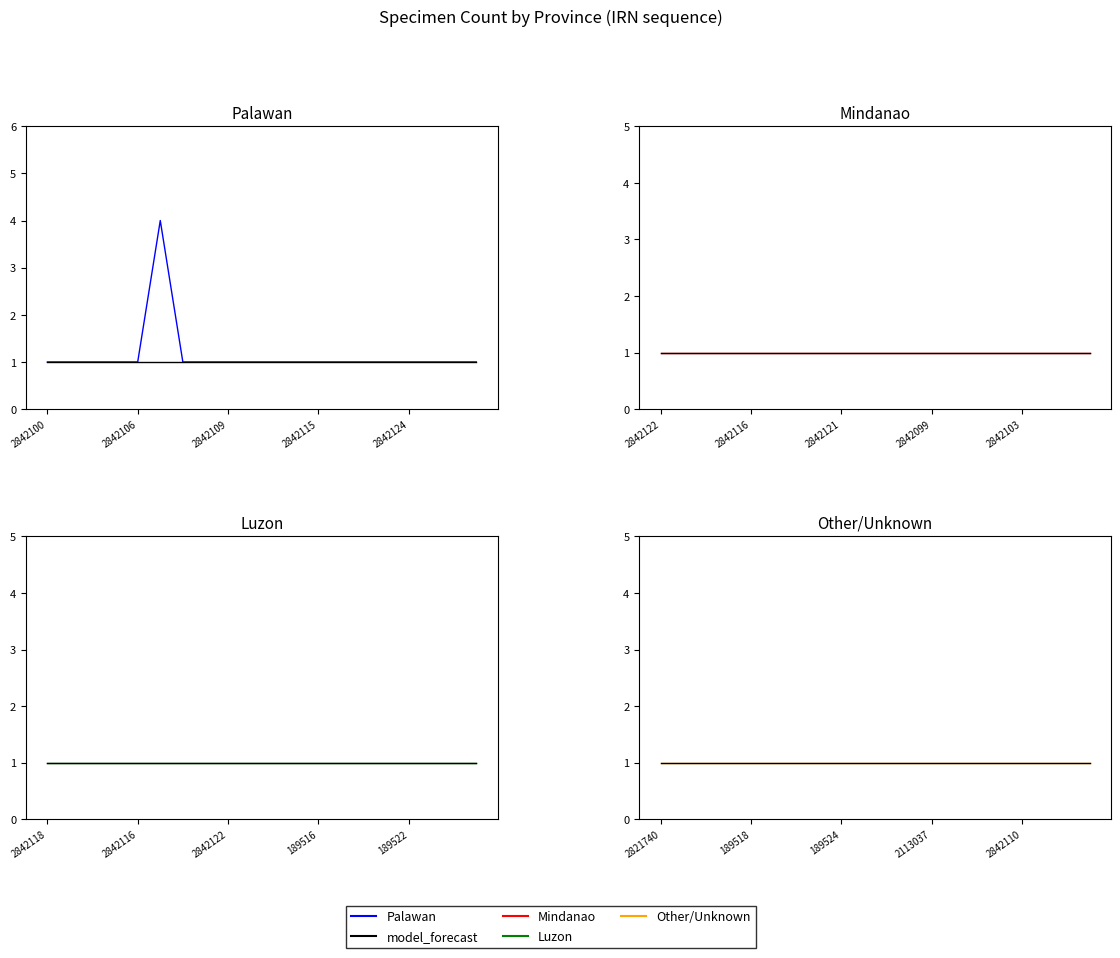

What is the maximum value shown in the chart?

4